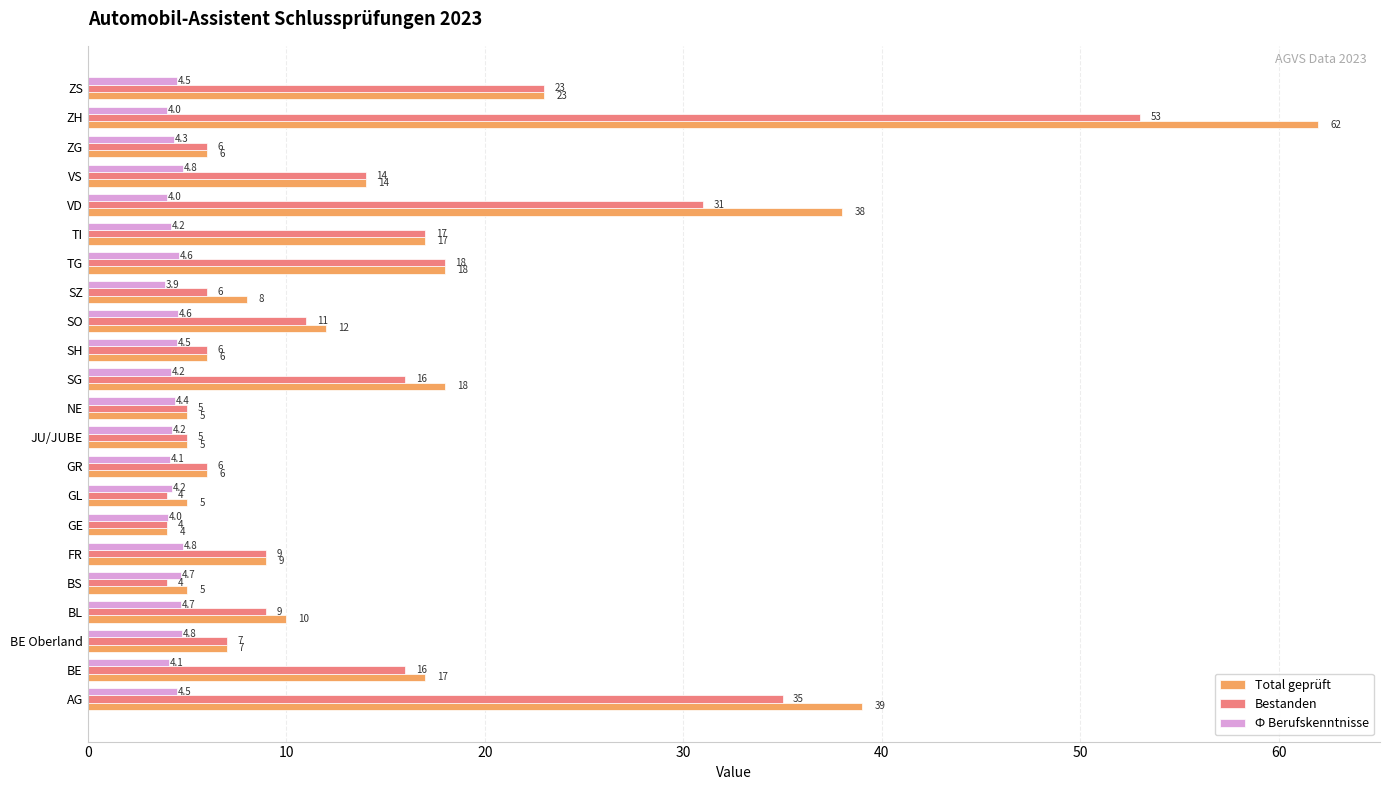

Which label corresponds to the smallest value in the chart?

SZ